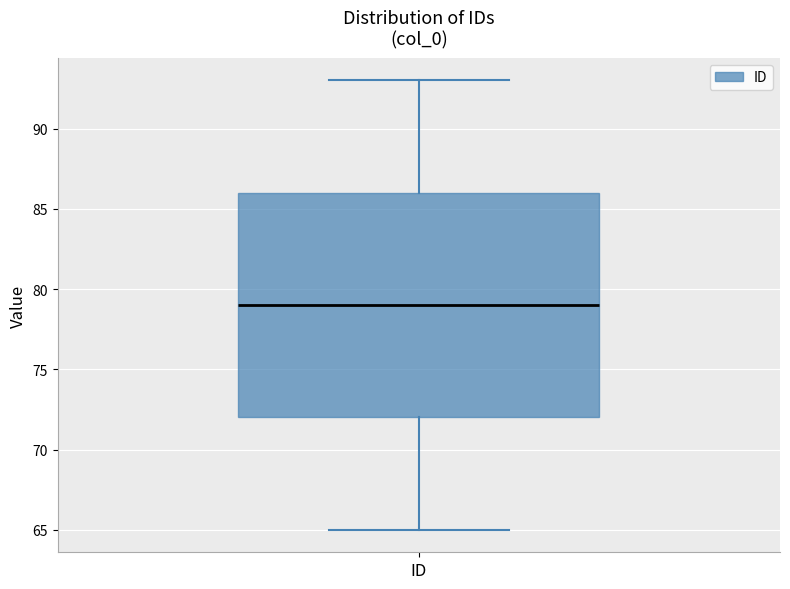

Where is the lower edge of the box for ID on the y-axis? The values are not printed on the chart, so give them approximately, as read against the axis.

72